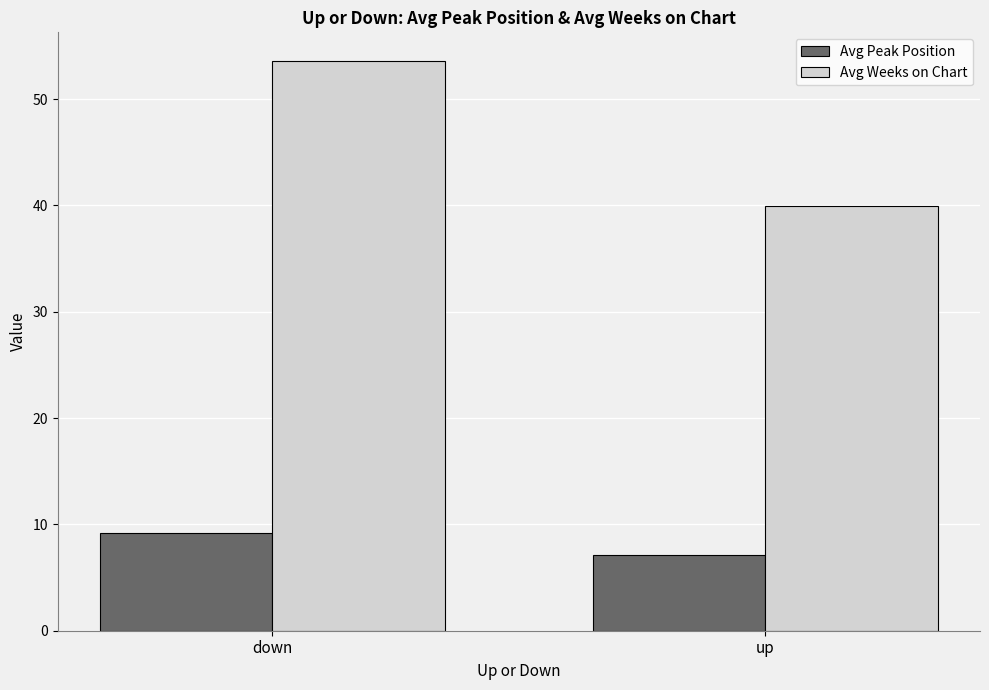

Reading left to right, list all the values displayed in this chart.

Avg Peak Position: down=9.2	up=7.1
Avg Weeks on Chart: down=53.6	up=39.9